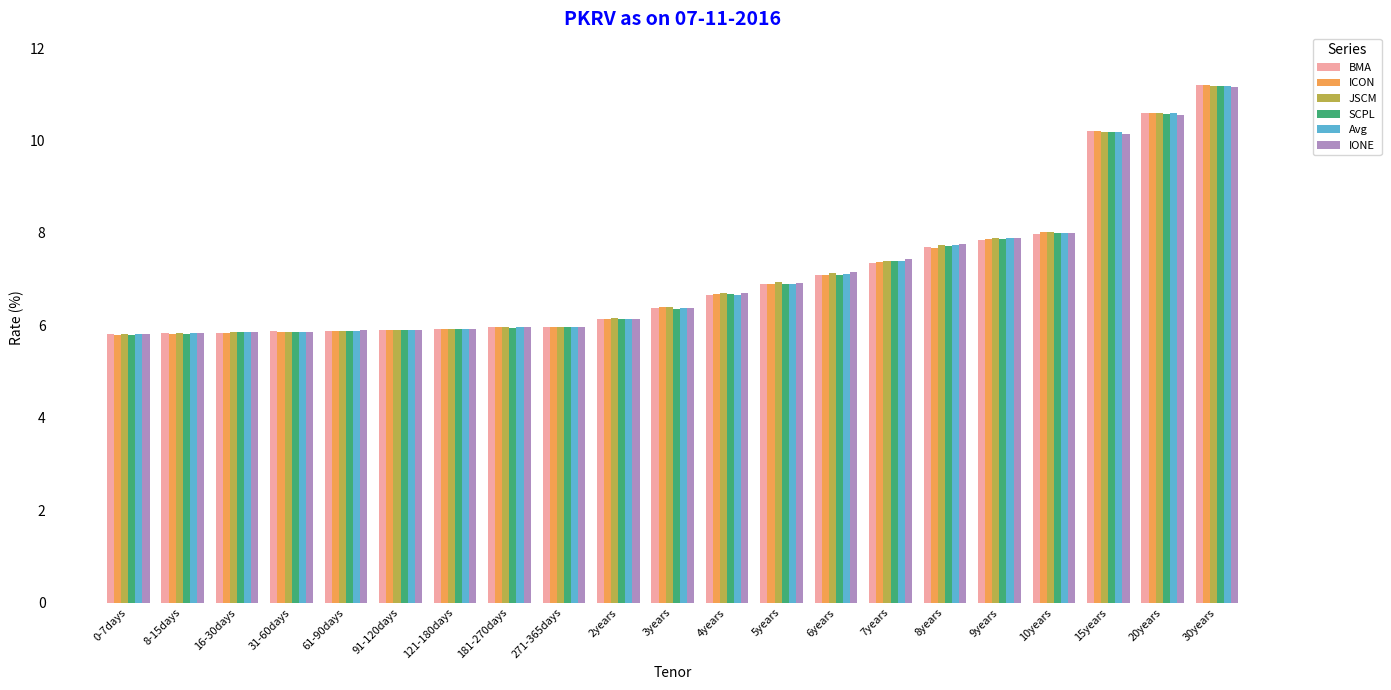

Read the JSCM value at 2years.

6.2